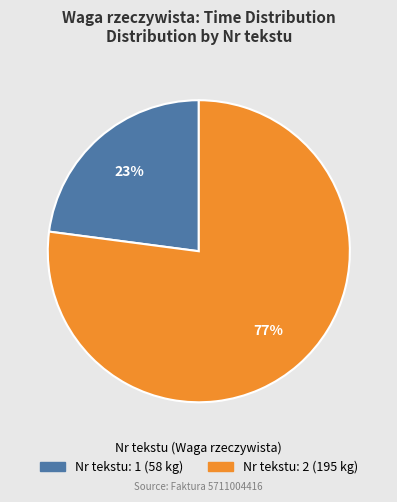

To the nearest percent, what is the average slice percentage?

50%